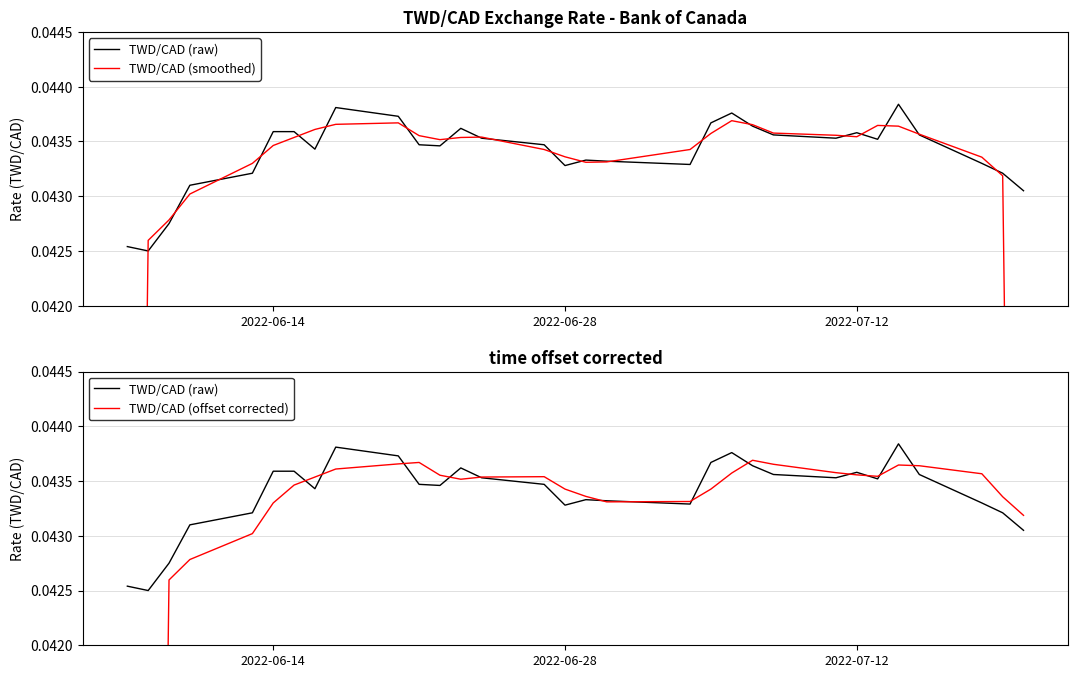

Which series has the widest spread of values?

TWD/CAD (smoothed)